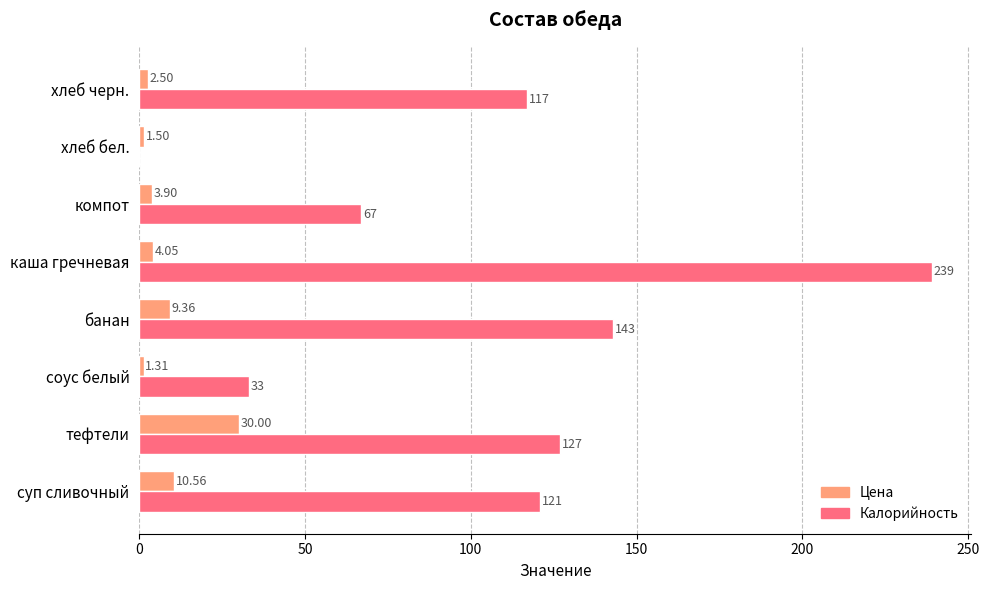

Which category has the highest value in the Калорийность series?

каша гречневая